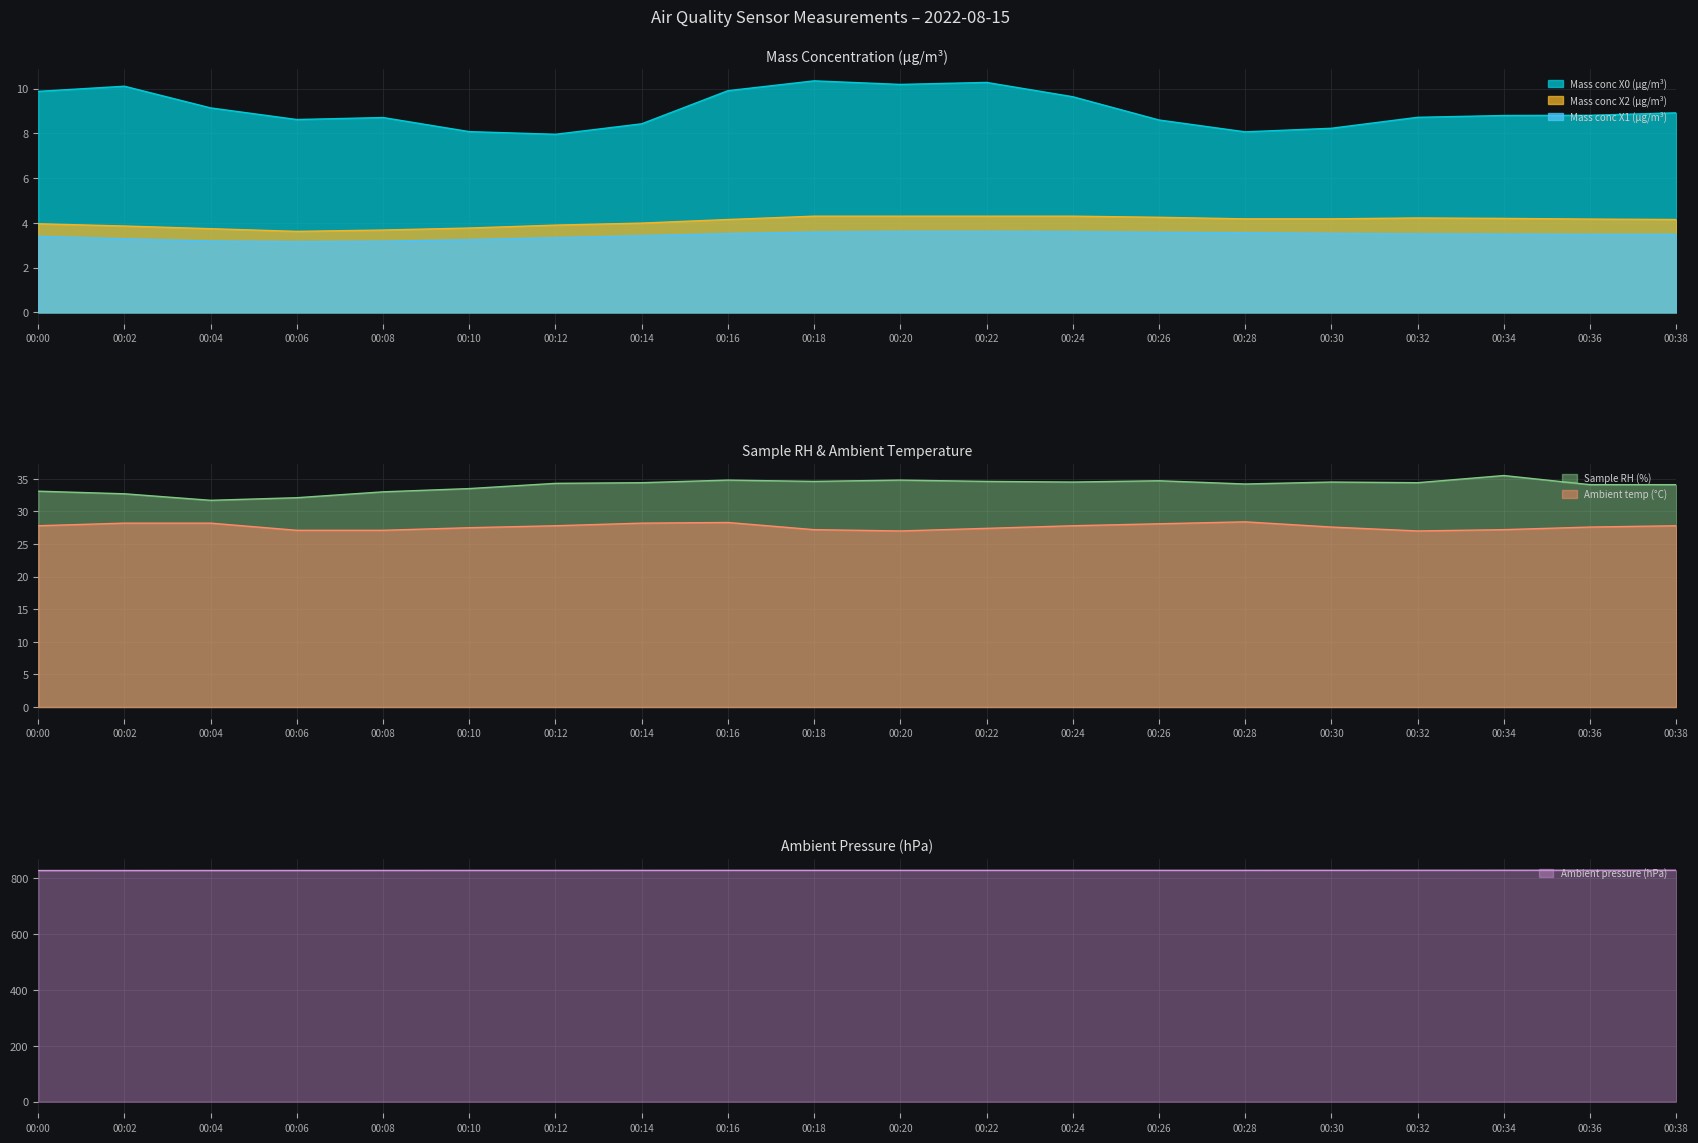

True or false: Mass conc X0 (μg/m³) has a value of 9.9 at 00:00.

True